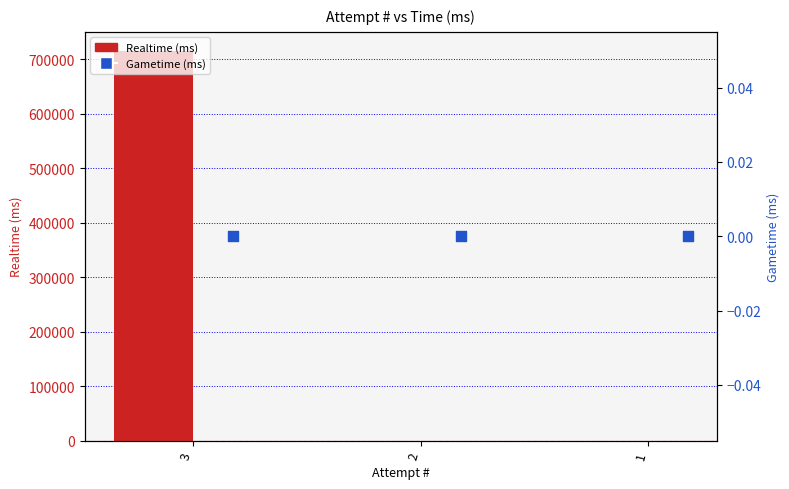

At how many categories does at least one series exceed 625122?

1